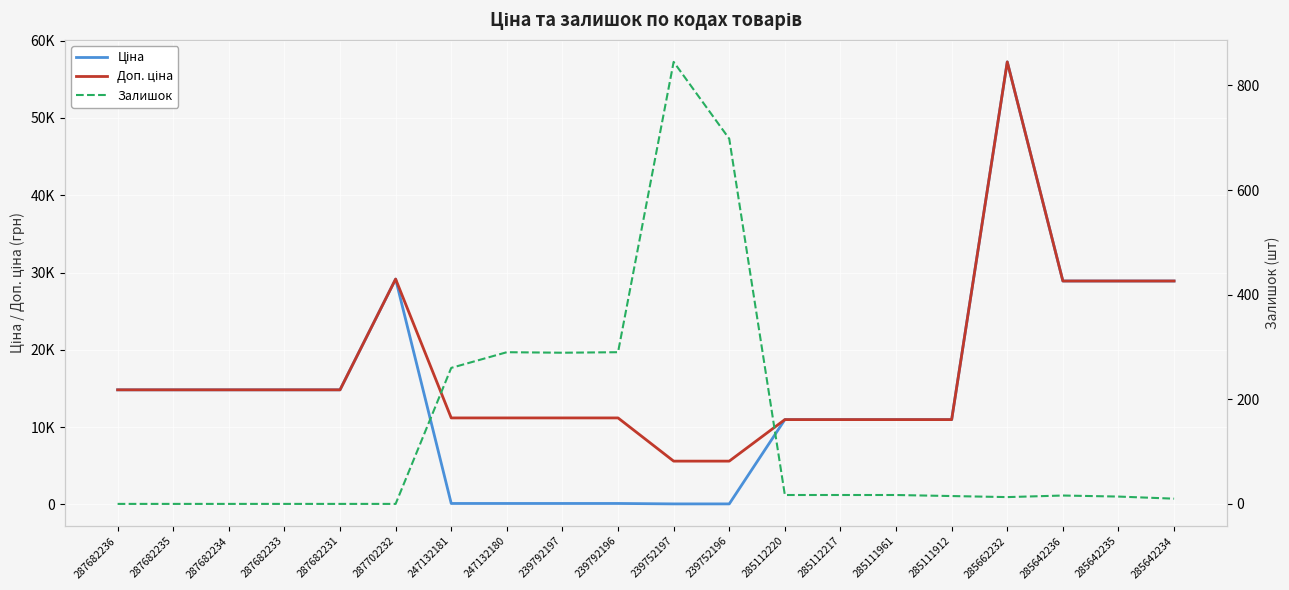

True or false: Доп. ціна has a value of 11182.0 at 247132180.

True